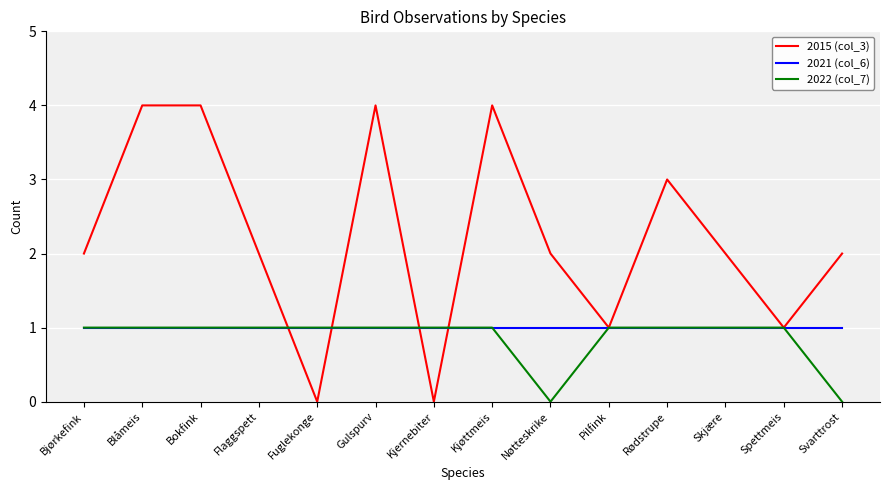

Where do 2022 (col_7) and 2015 (col_3) first cross each other?

Flaggspett and Fuglekonge